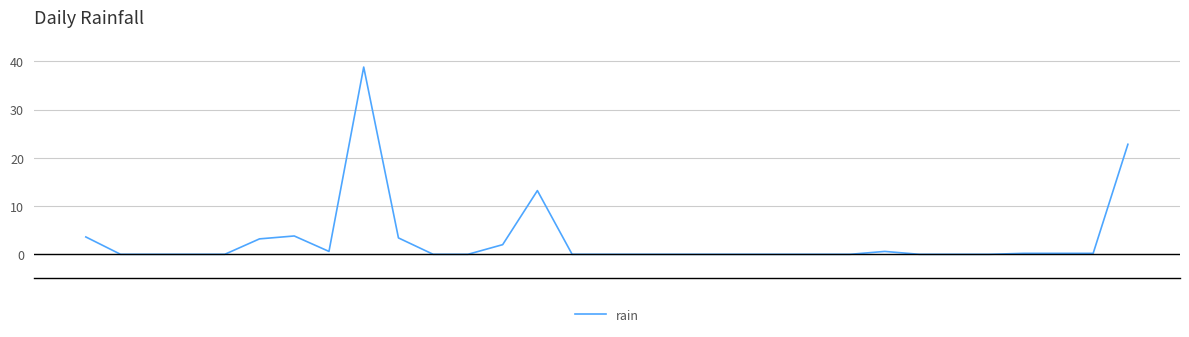

Does the chart have visible grid lines?

Yes